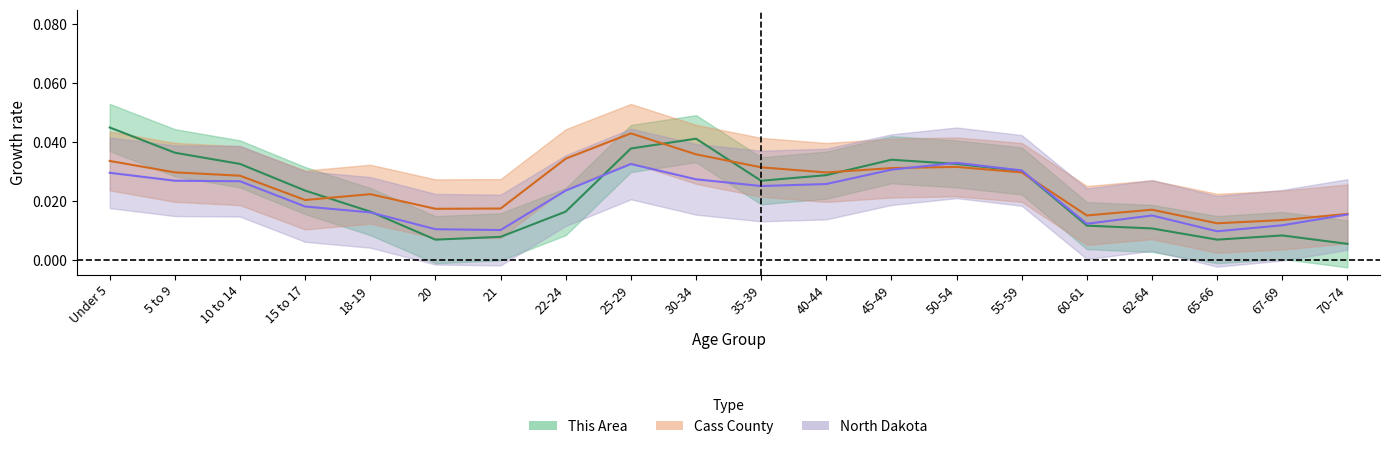

Which series has the largest range (max minus min)?

This Area